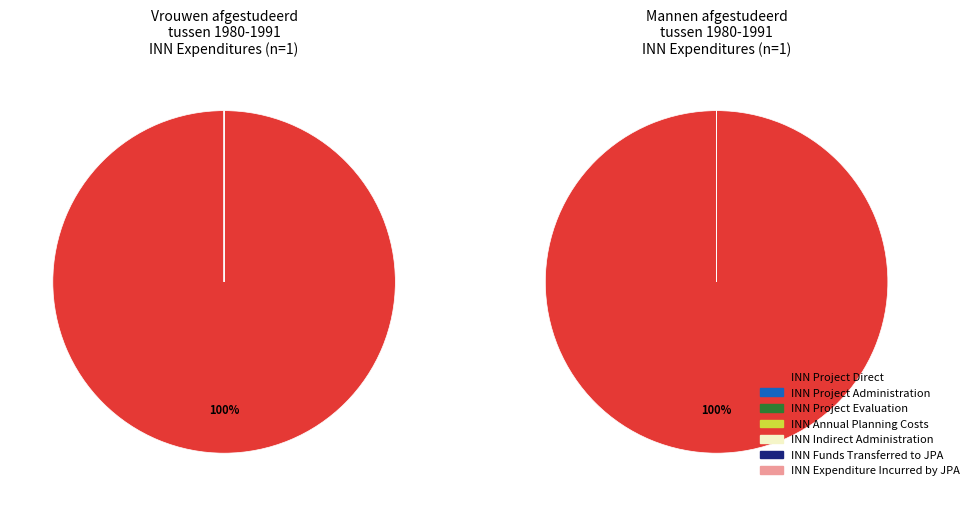

To the nearest percent, what is the combined percentage of INN Project Evaluation and INN Project Direct?

100%